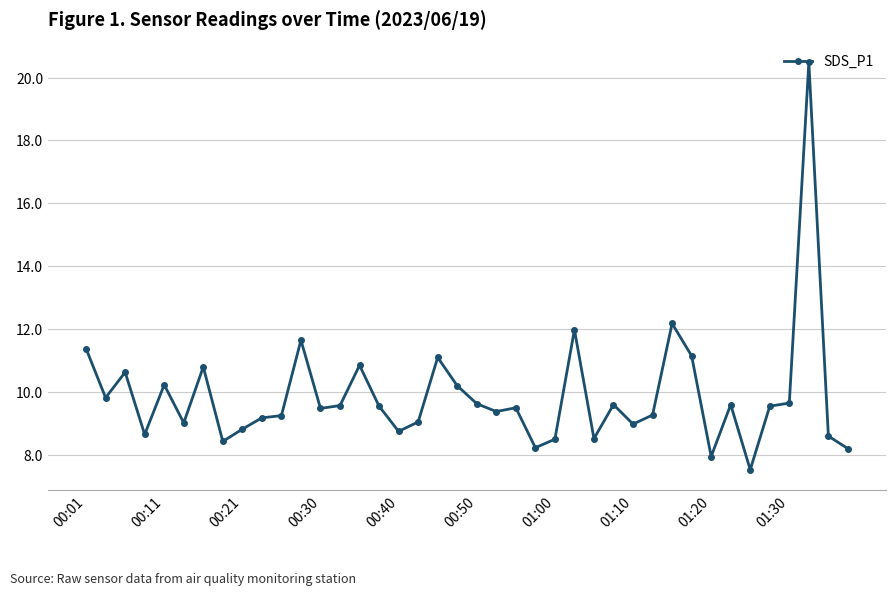

What is the value of the 29th point from the left?

9.0